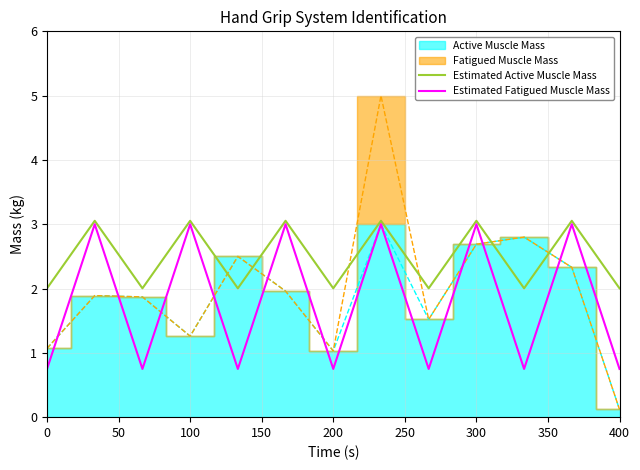

True or false: Estimated Active Muscle Mass has a value of 4.9 at 300.

False